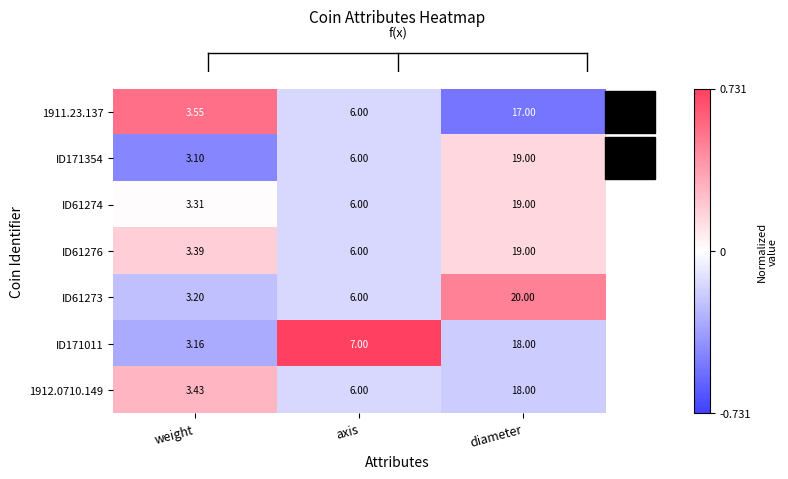

At which label is 1912.0710.149 closest to 10?

axis